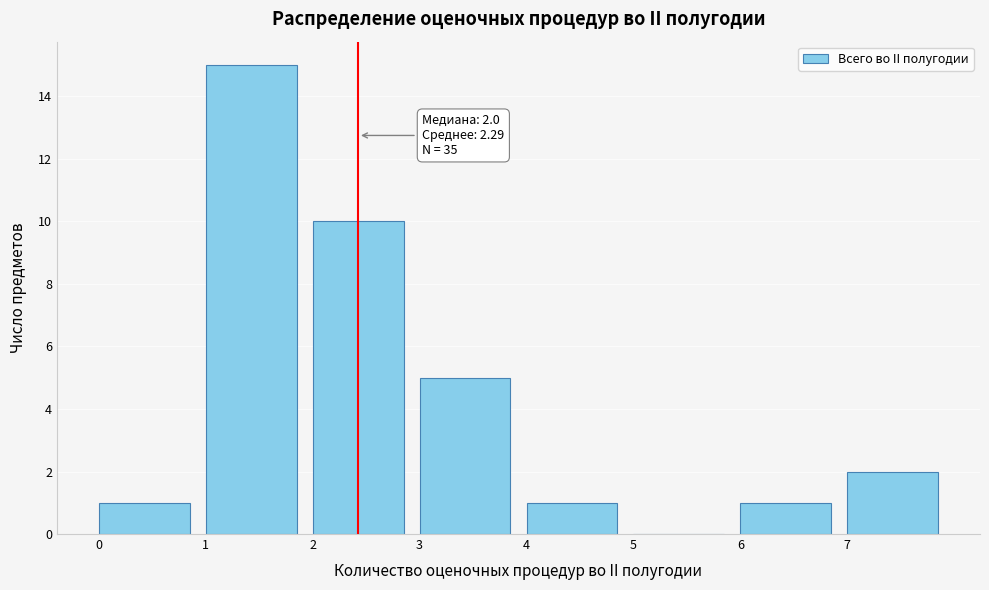

Which range on the x-axis has the tallest bar?

1 to 2